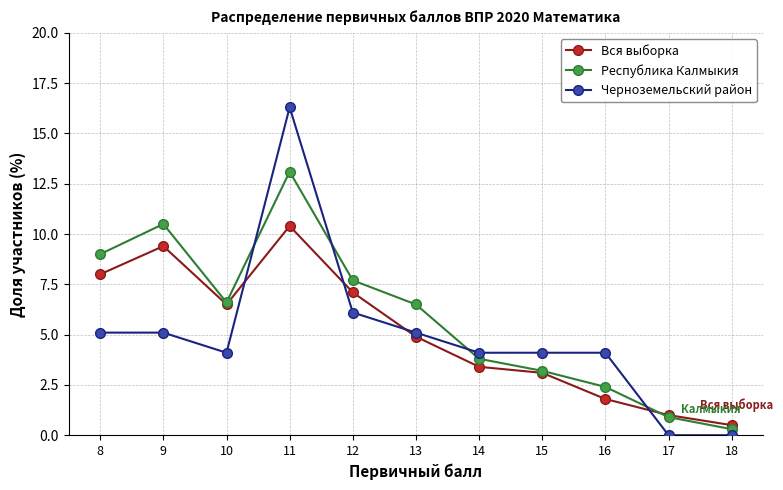

What is the value of the Республика Калмыкия point at the 3rd from the left?

6.6